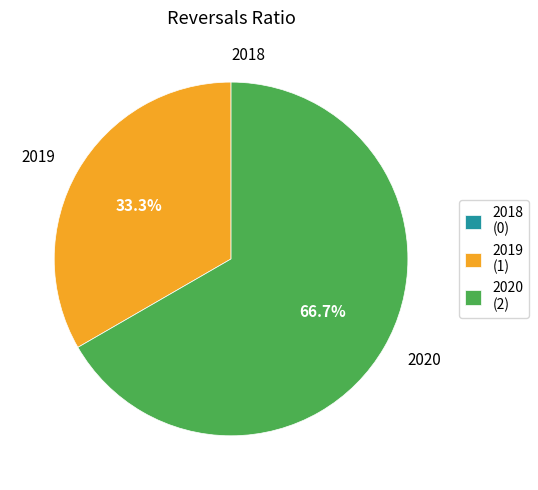

Is there a majority slice in this chart?

Yes